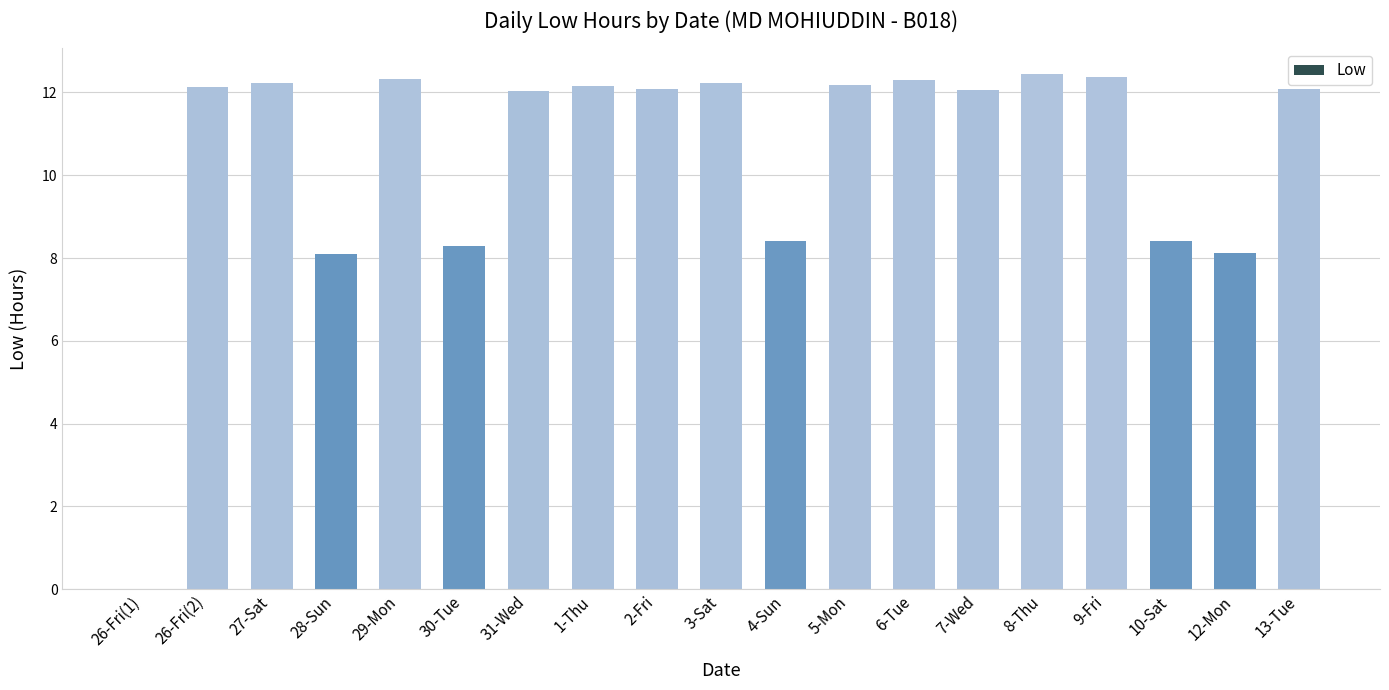

Does the chart contain stacked bars?

No